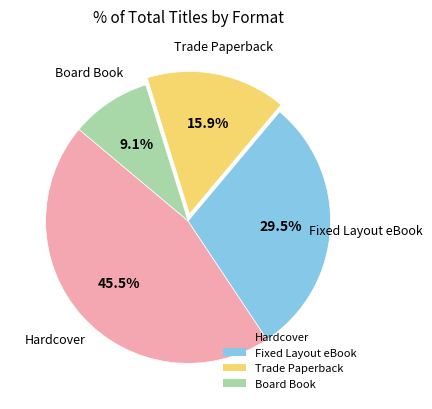

To the nearest percent, what is the difference between the largest and smallest slice percentages?

36%